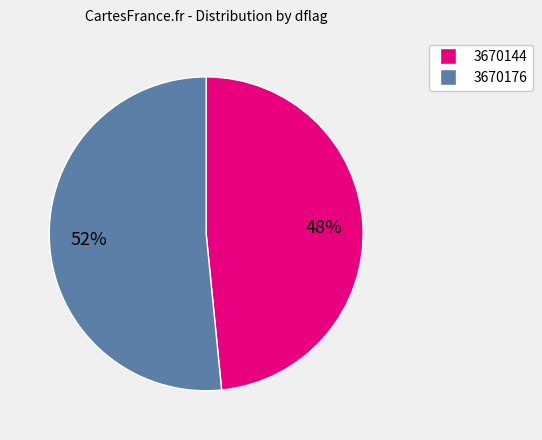

Is 3670144 the majority of the pie?

No